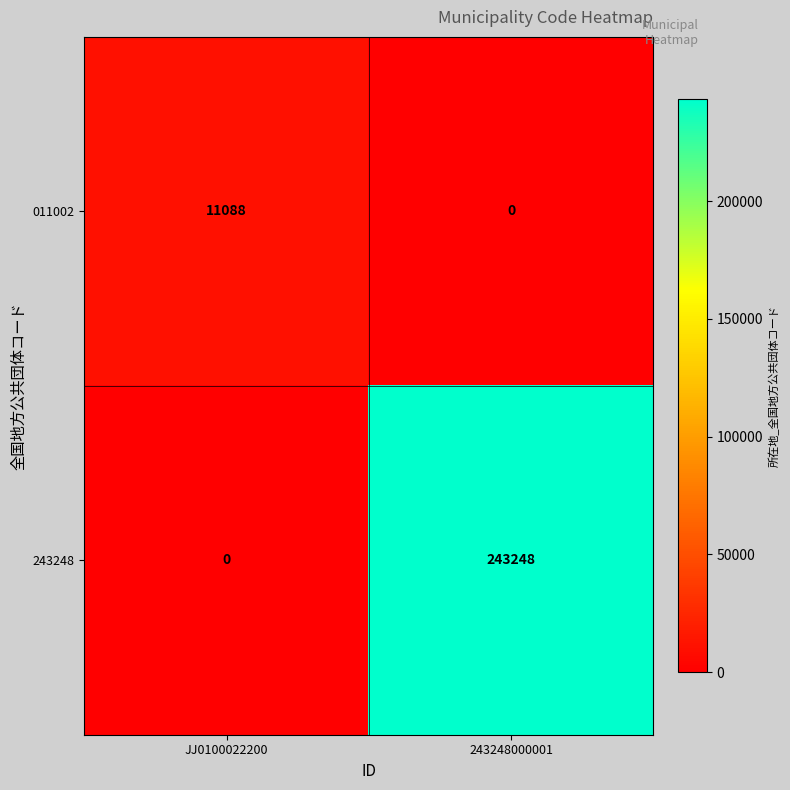

What is the difference between the 011002 values at JJ0100022200 and 243248000001?

11088